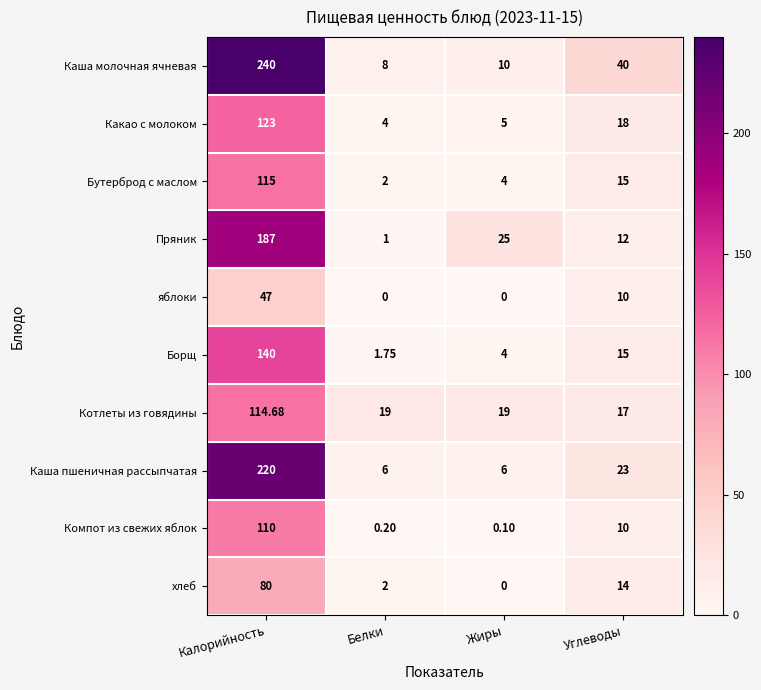

Which category has the highest value in the Бутерброд с маслом series?

Калорийность